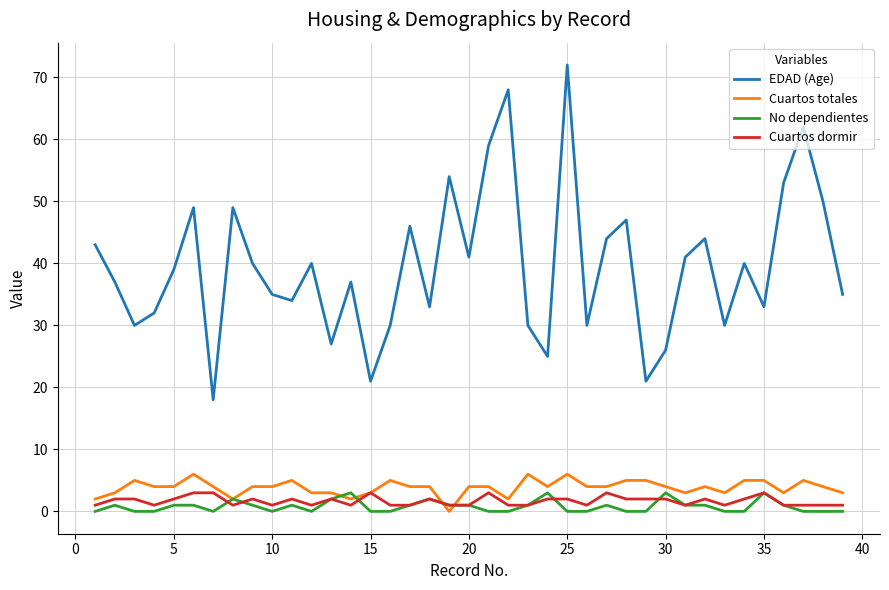

What is the maximum value for No dependientes?

3